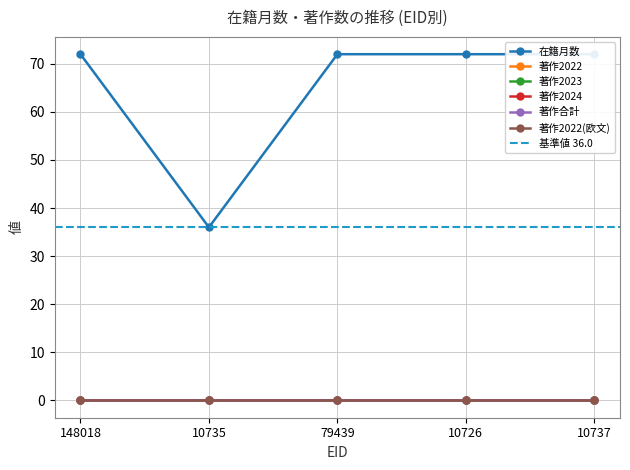

How many lines are shown in the chart?

6